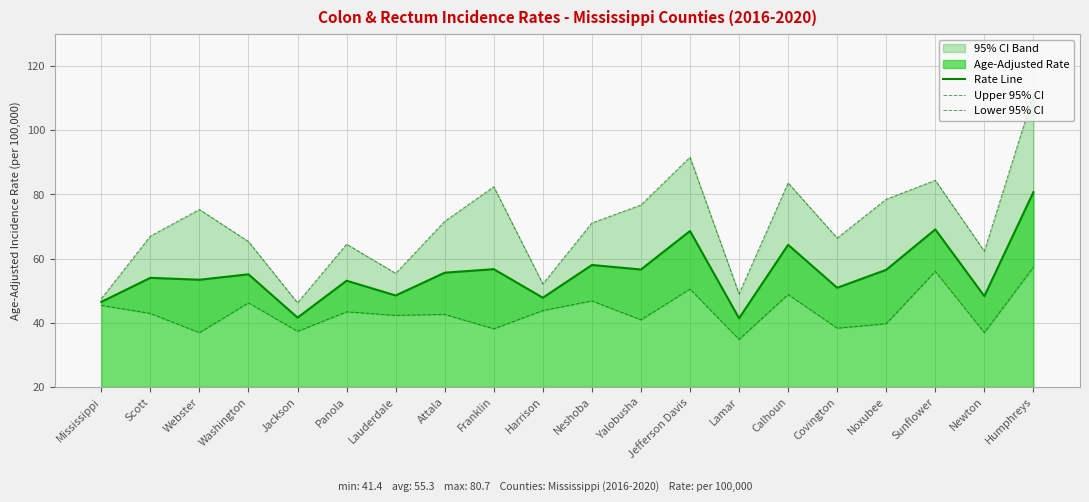

How many lines are shown in the chart?

3